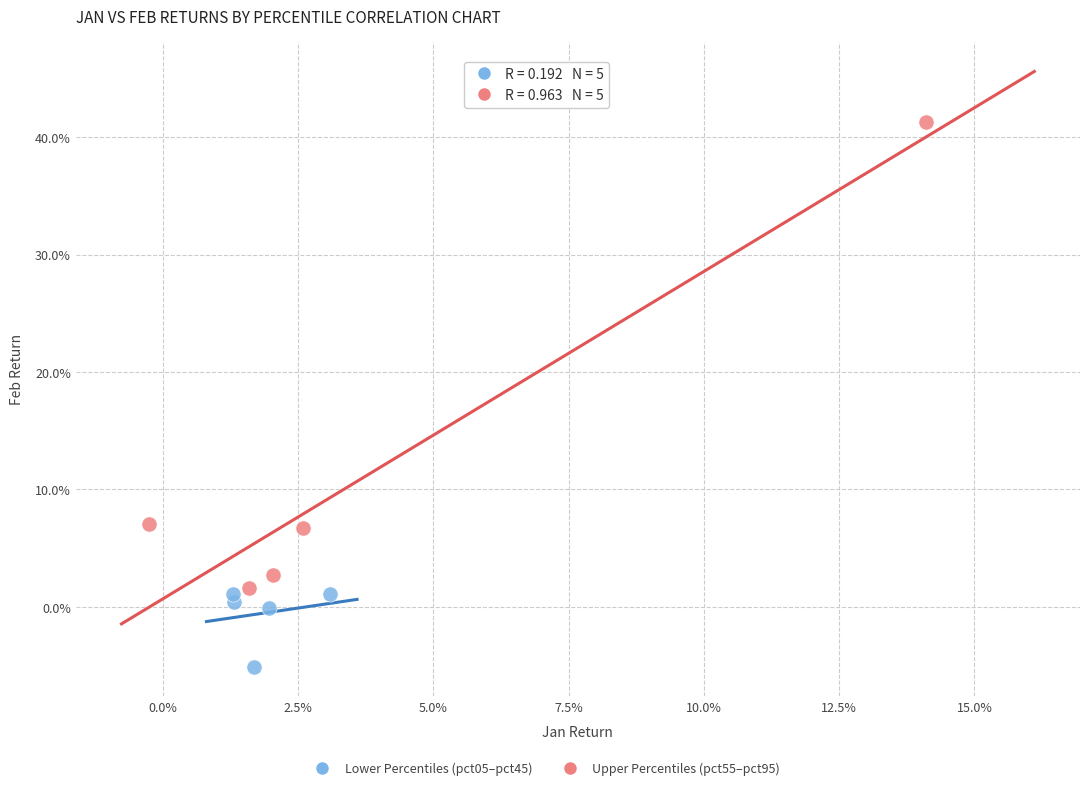

Which series has the largest Y range (max minus min)?

Upper Percentiles (pct55–pct95)